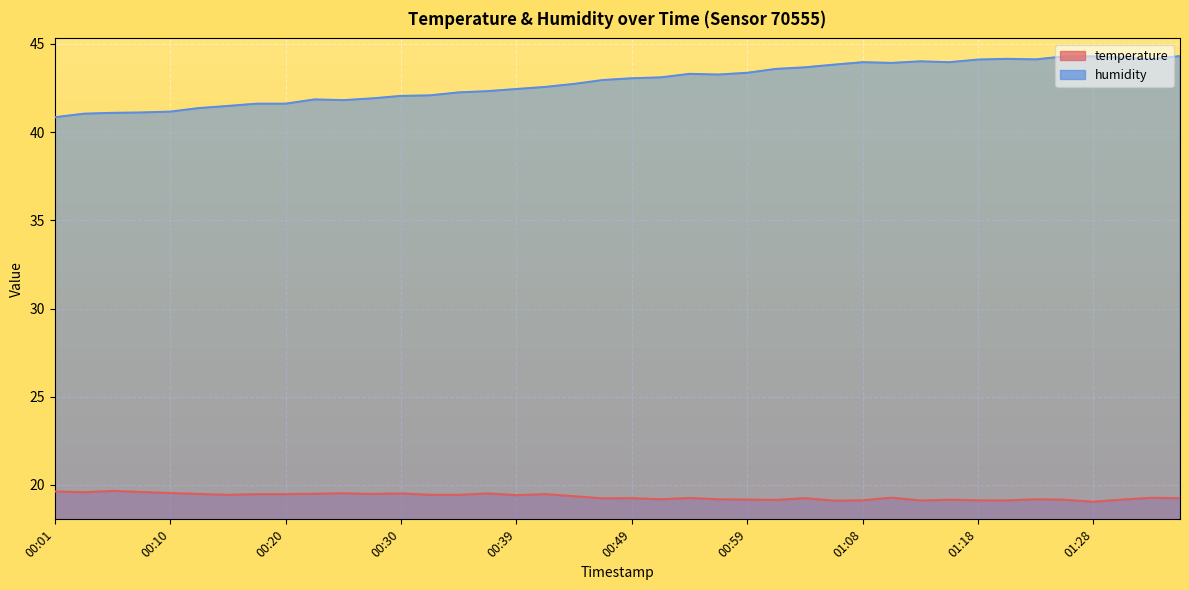

True or false: humidity and temperature intersect in this chart.

False